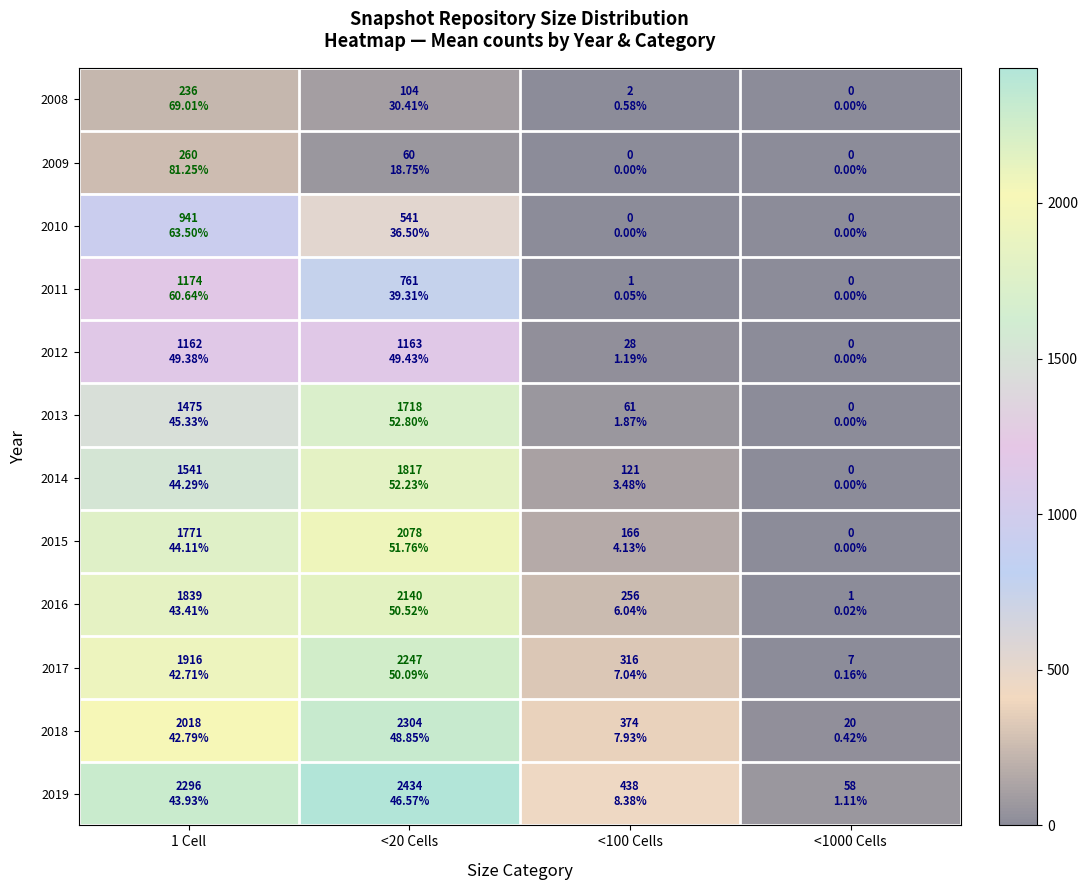

Reading right to left, list all the values displayed in this chart.

2008: <1000 Cells=0	<100 Cells=2	<20 Cells=104	1 Cell=236
2009: <1000 Cells=0	<100 Cells=0	<20 Cells=60	1 Cell=260
2010: <1000 Cells=0	<100 Cells=0	<20 Cells=541	1 Cell=941
2011: <1000 Cells=0	<100 Cells=1	<20 Cells=761	1 Cell=1174
2012: <1000 Cells=0	<100 Cells=28	<20 Cells=1163	1 Cell=1162
2013: <1000 Cells=0	<100 Cells=61	<20 Cells=1718	1 Cell=1475
2014: <1000 Cells=0	<100 Cells=121	<20 Cells=1817	1 Cell=1541
2015: <1000 Cells=0	<100 Cells=166	<20 Cells=2078	1 Cell=1771
2016: <1000 Cells=1	<100 Cells=256	<20 Cells=2140	1 Cell=1839
2017: <1000 Cells=7	<100 Cells=316	<20 Cells=2247	1 Cell=1916
2018: <1000 Cells=20	<100 Cells=374	<20 Cells=2304	1 Cell=2018
2019: <1000 Cells=58	<100 Cells=438	<20 Cells=2434	1 Cell=2296